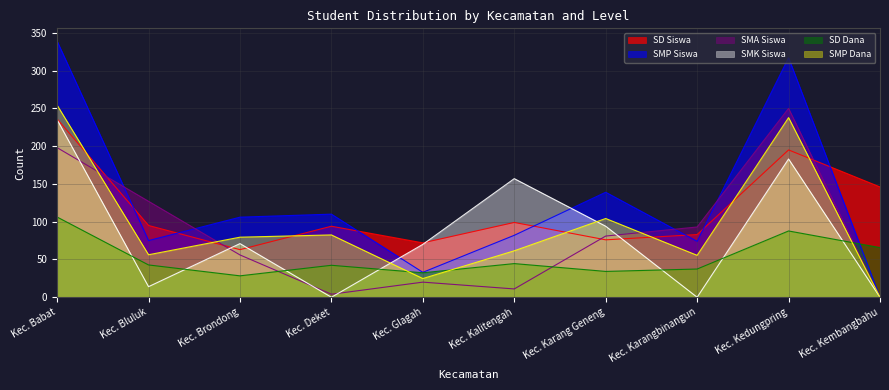

At Kec. Deket, list the series in order from largest to smallest.

SMP Siswa, SD Siswa, SMP Dana, SD Dana, SMA Siswa, SMK Siswa